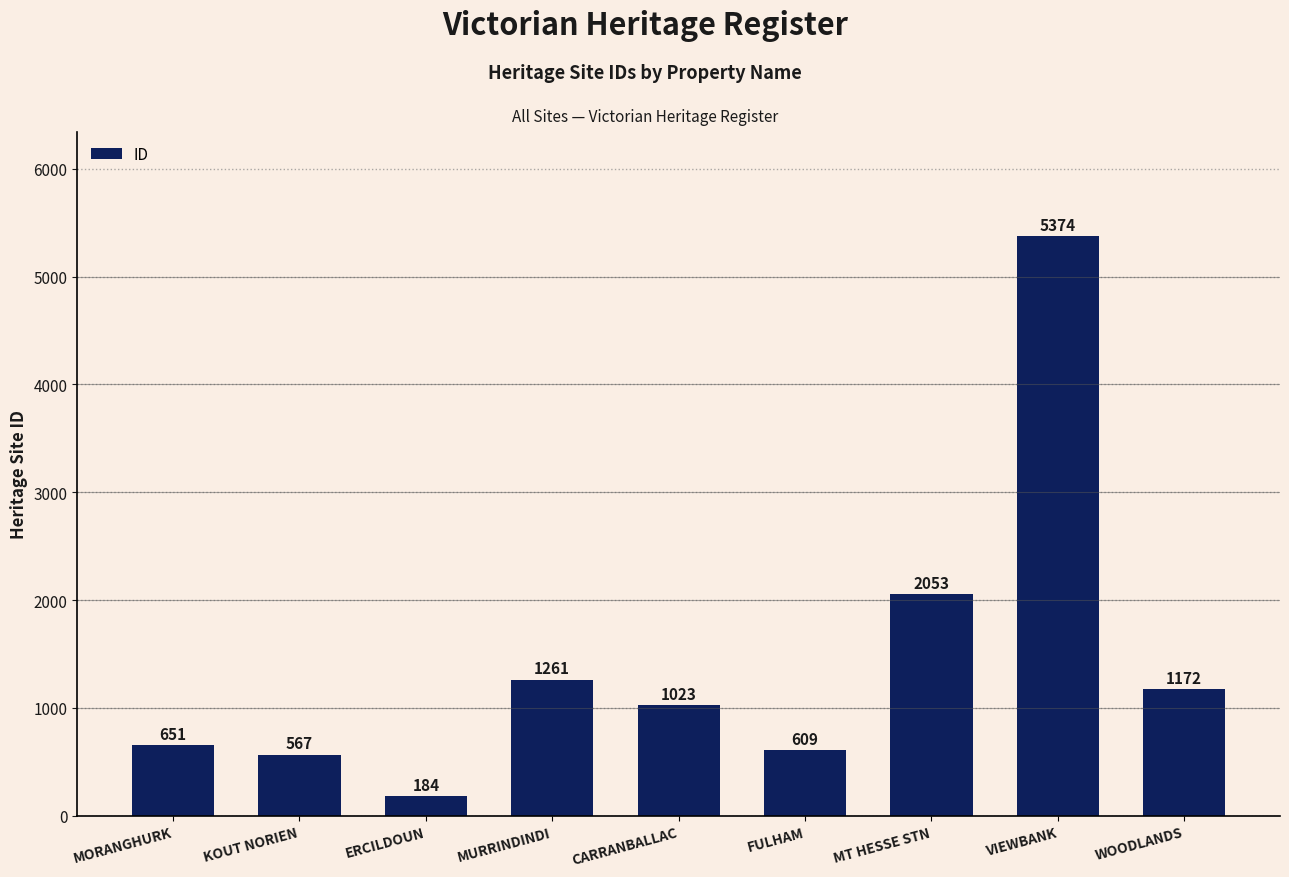

What is the label of the 5th bar from the right?

CARRANBALLAC